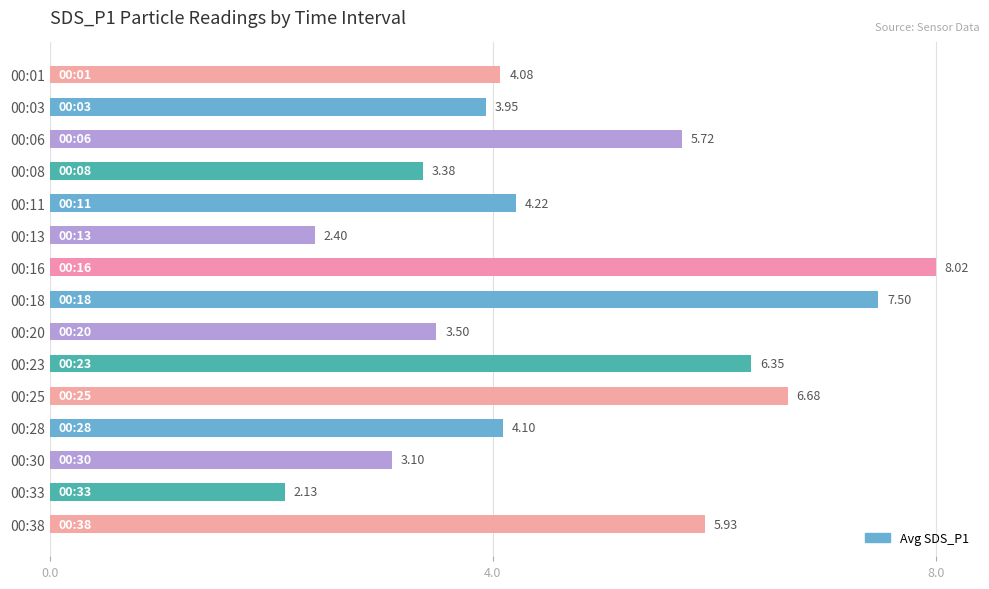

What is the difference between the values at 00:30 and 00:38?

2.8